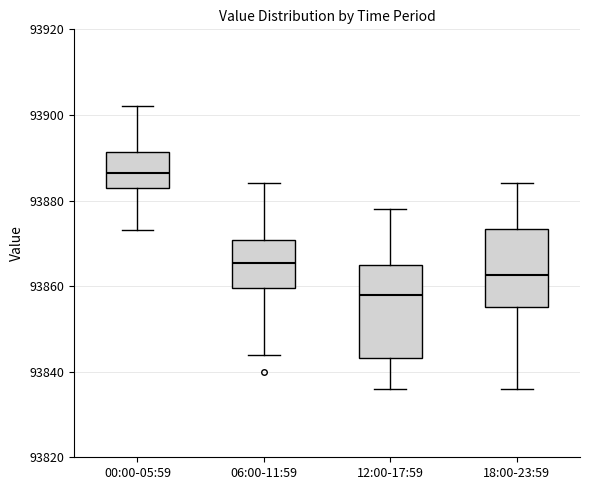

Reading left to right, read every box against the y-axis: the position of its median line, the range the box covers, and the ends of its whiskers. The values are not printed on the chart, so give them approximately, as read against the axis.

00:00-05:59: median 93886, box 93884 to 93892, whiskers 93874 to 93902
06:00-11:59: median 93866, box 93860 to 93870, whiskers 93844 to 93884
12:00-17:59: median 93858, box 93844 to 93866, whiskers 93836 to 93878
18:00-23:59: median 93862, box 93856 to 93874, whiskers 93836 to 93884